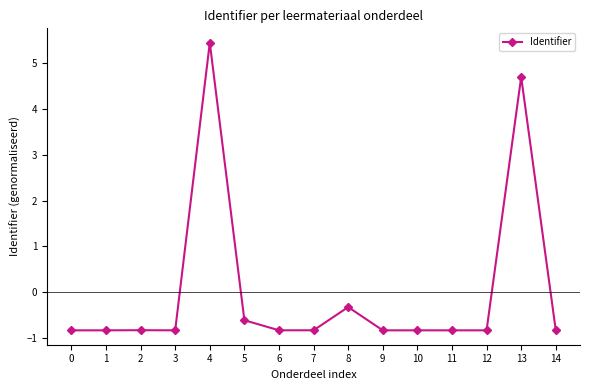

Is it true that the value at 8 is -0.3?

True